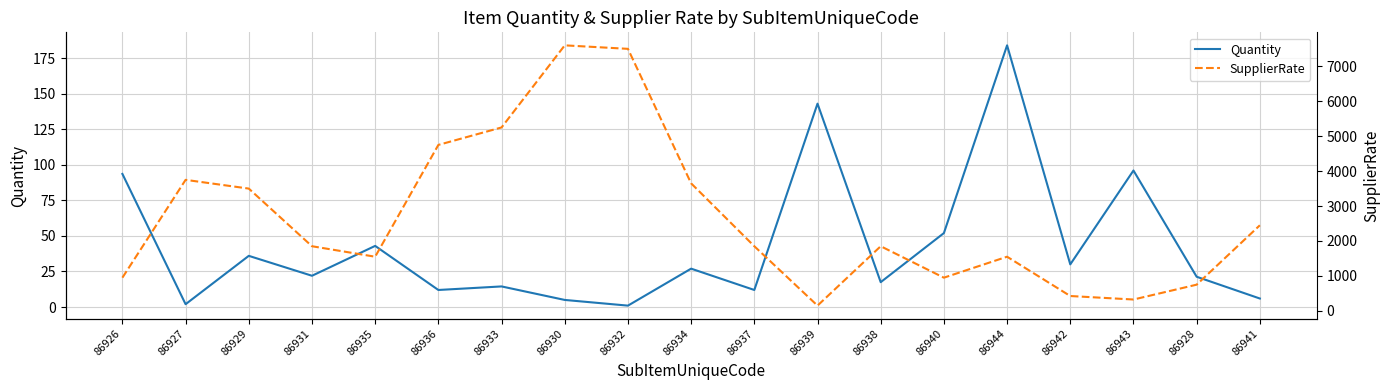

Rank the series by their maximum value, from highest to lowest.

SupplierRate, Quantity